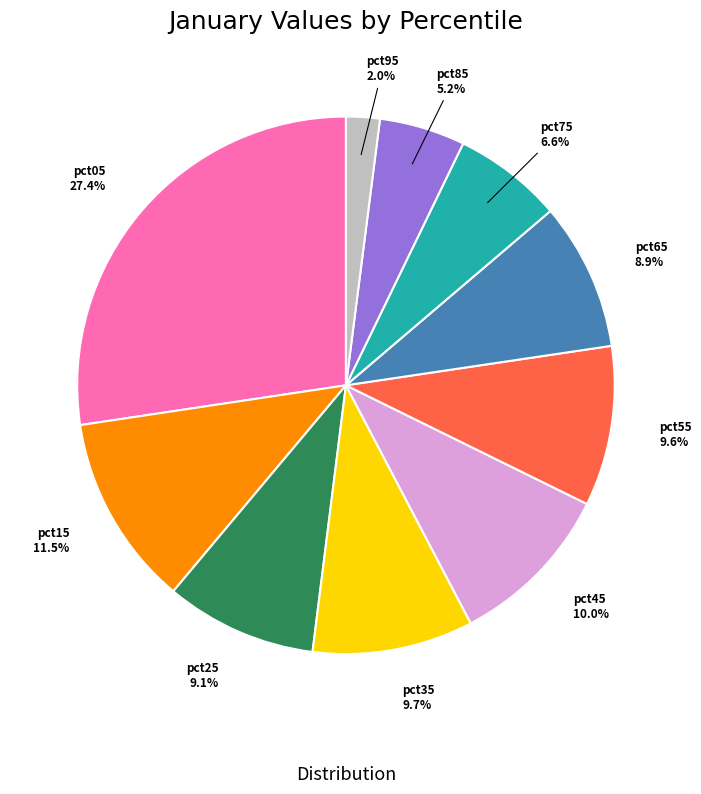

Is there a majority slice in this chart?

No